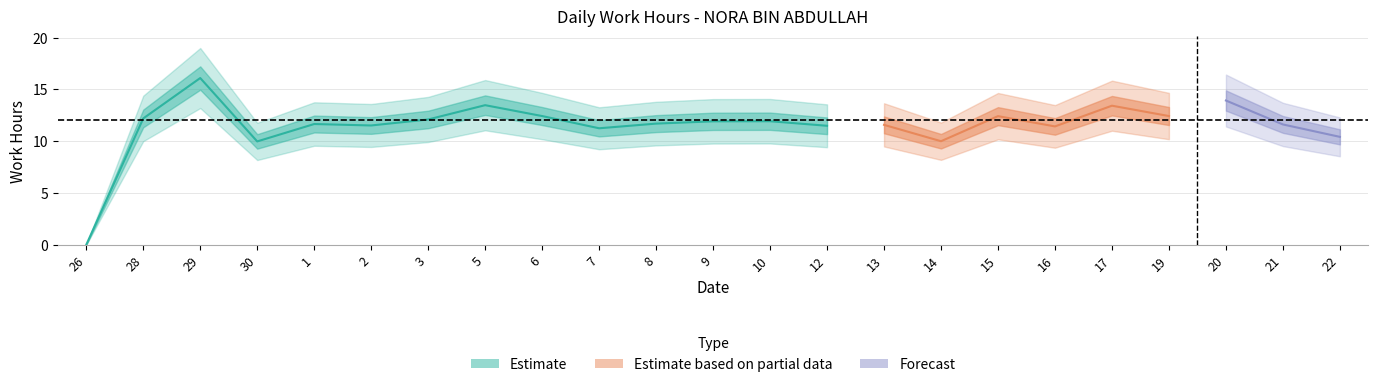

List the labels in order of value, largest first.

29, 20, 5, 17, 6, 19, 15, 28, 3, 10, 9, 8, 1, 21, 13, 2, 12, 16, 7, 22, 14, 30, 26